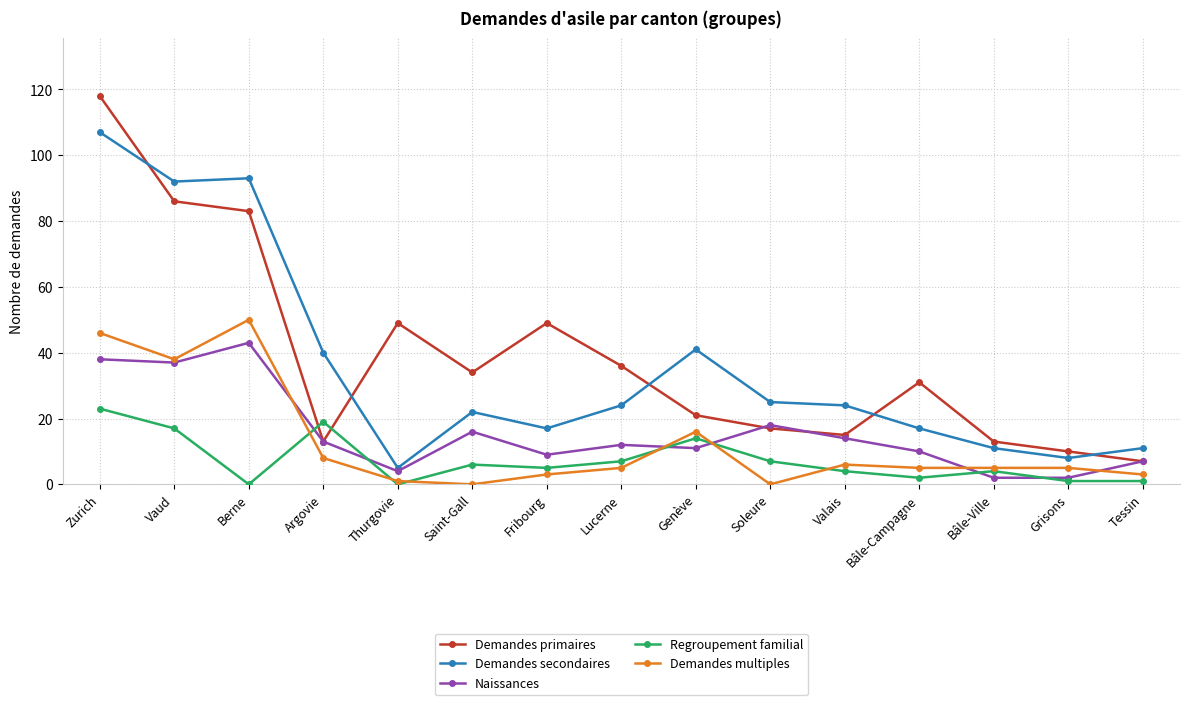

The value of Naissances at Soleure is 12. True or false?

False